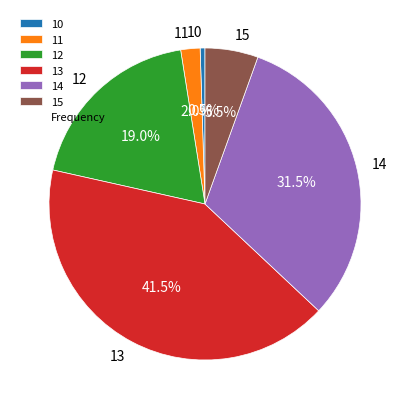

Rank the categories by value from highest to lowest.

13, 14, 12, 15, 11, 10